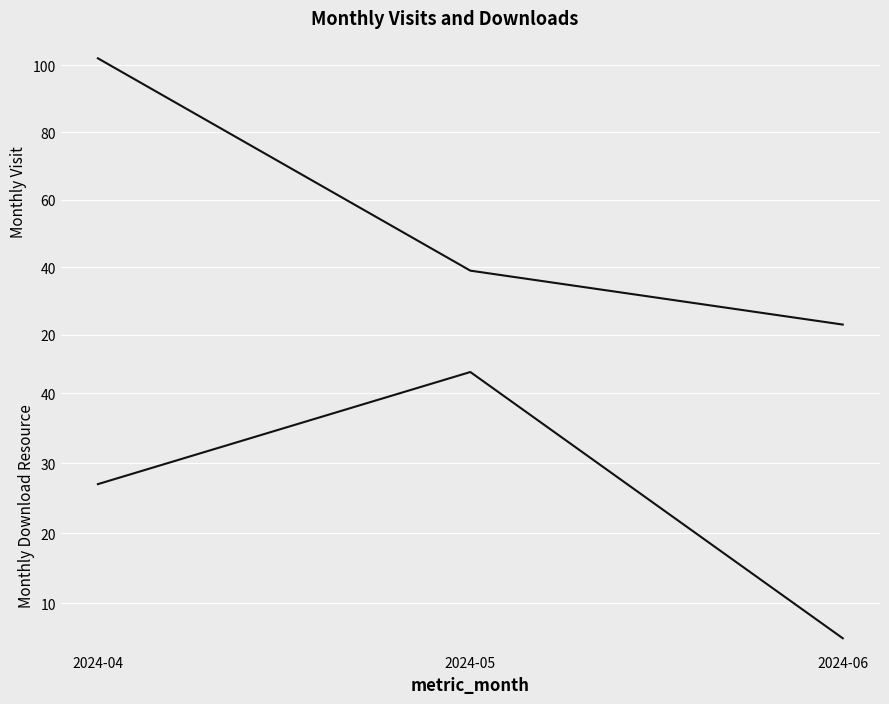

Where is monthly_download_resource nearest to the value 24?

2024-04